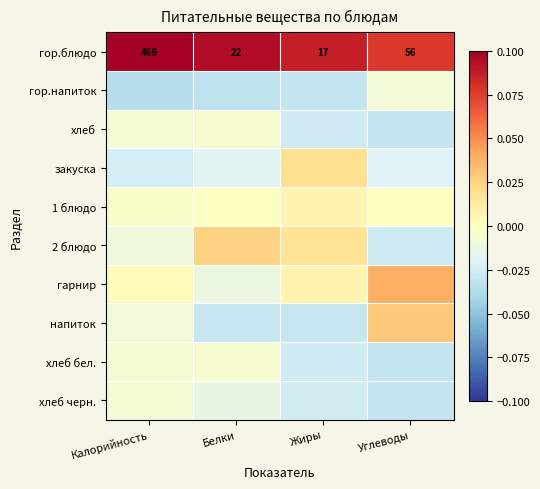

Rank the categories by гор.блюдо value from lowest to highest.

Жиры, Белки, Углеводы, Калорийность